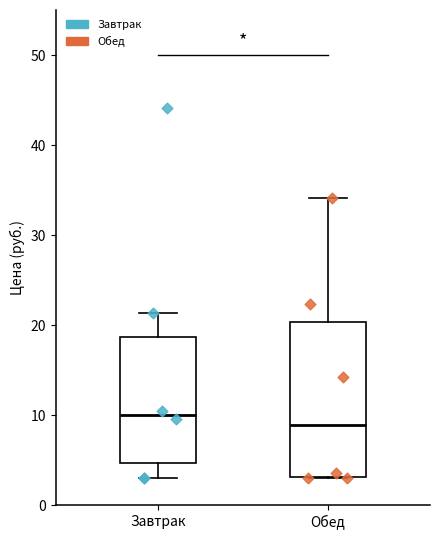

Reading left to right, read every box against the y-axis: the position of its median line, the range the box covers, and the ends of its whiskers. The values are not printed on the chart, so give them approximately, as read against the axis.

Завтрак: median 10, box 5 to 19, whiskers 3 to 21
Обед: median 9, box 3 to 20, whiskers 3 to 34